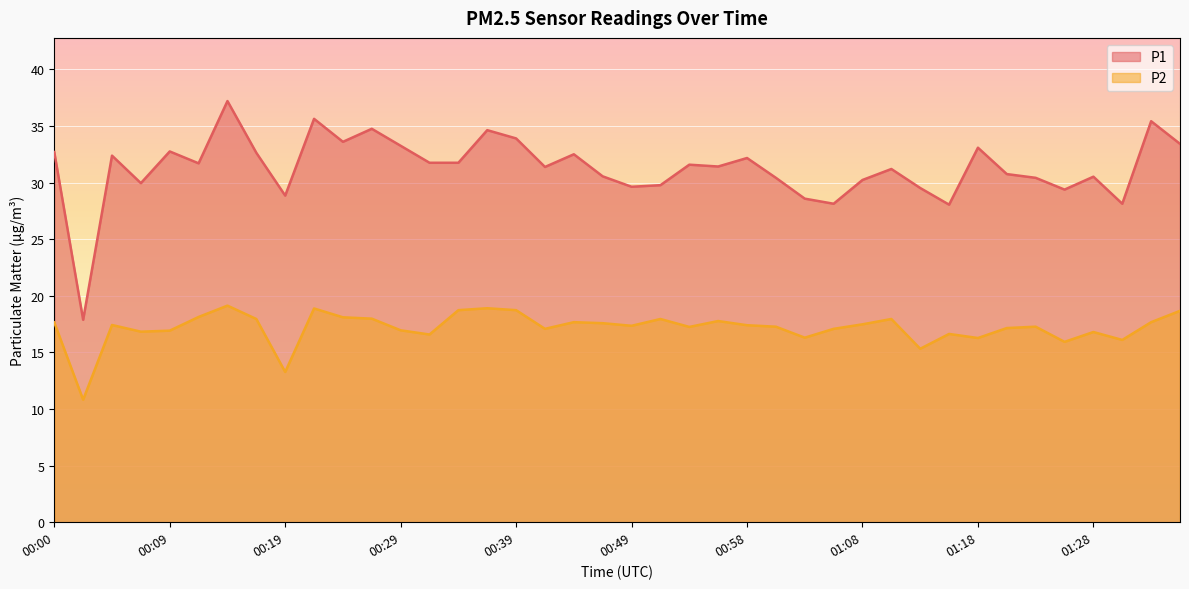

What is the minimum value for P1?

17.9